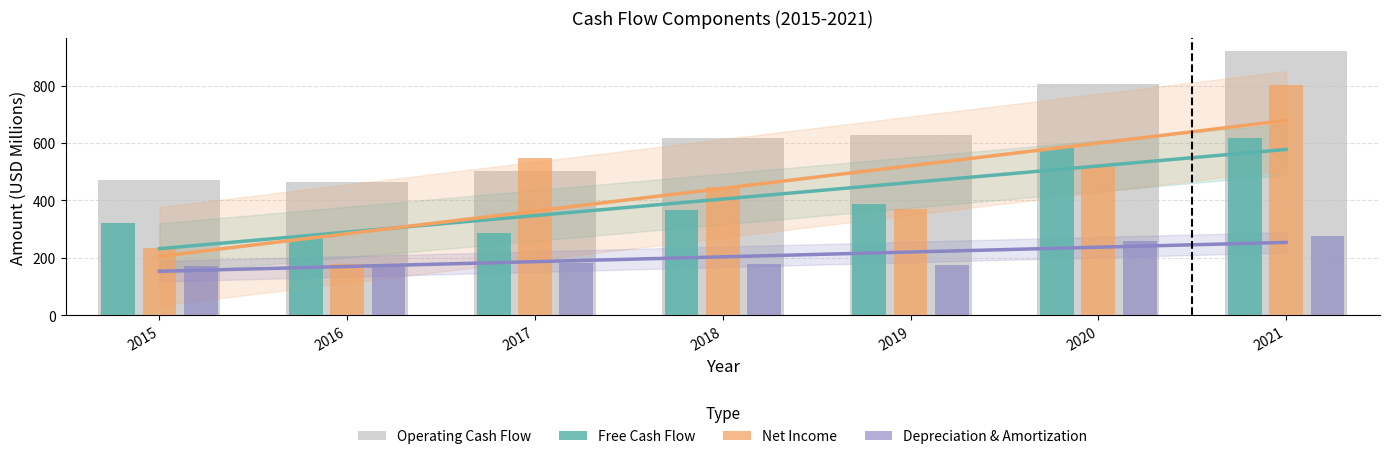

Between 2016 and 2018, which series saw the biggest shift?

Net Income